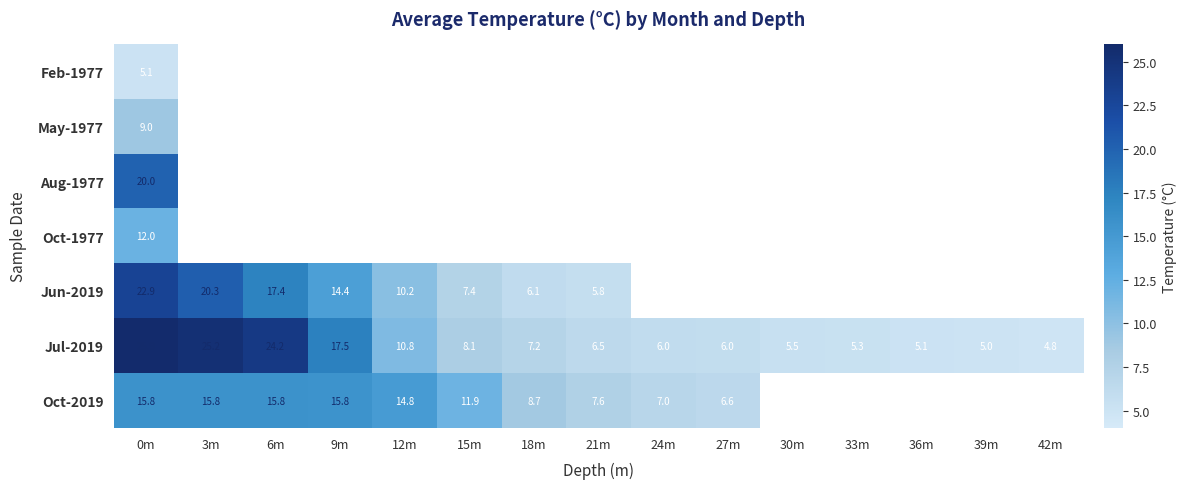

What is the maximum value shown in the chart?

25.9